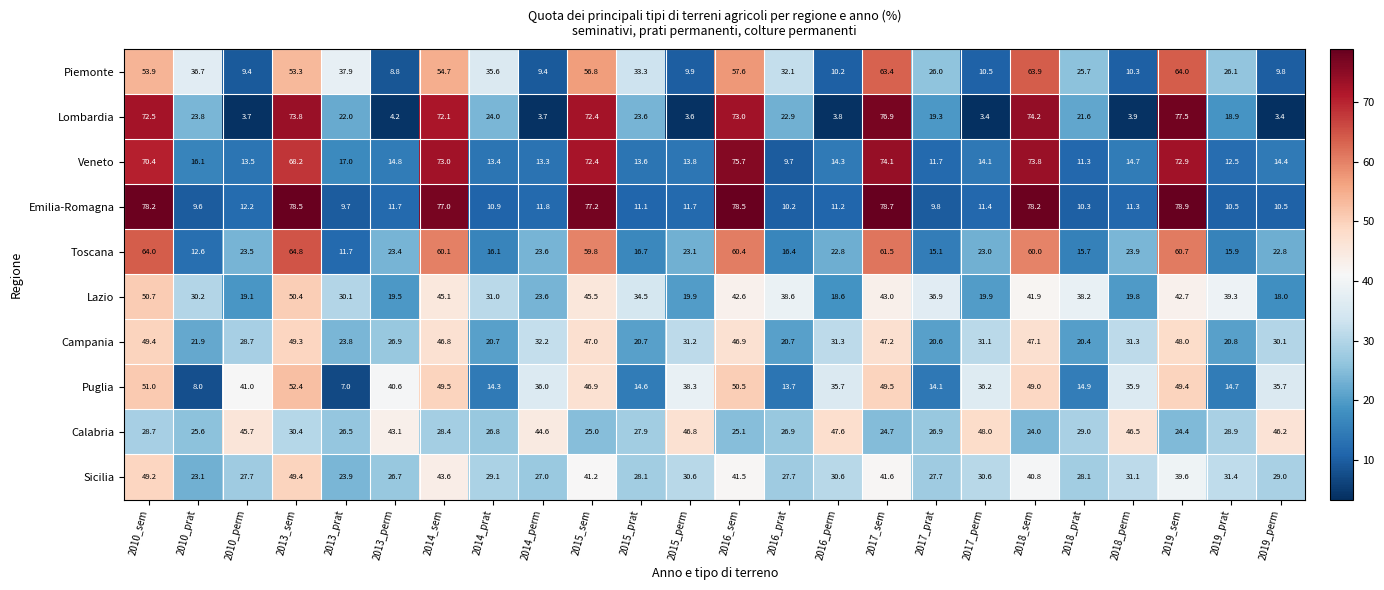

What is the average value of the Campania series?

33.1